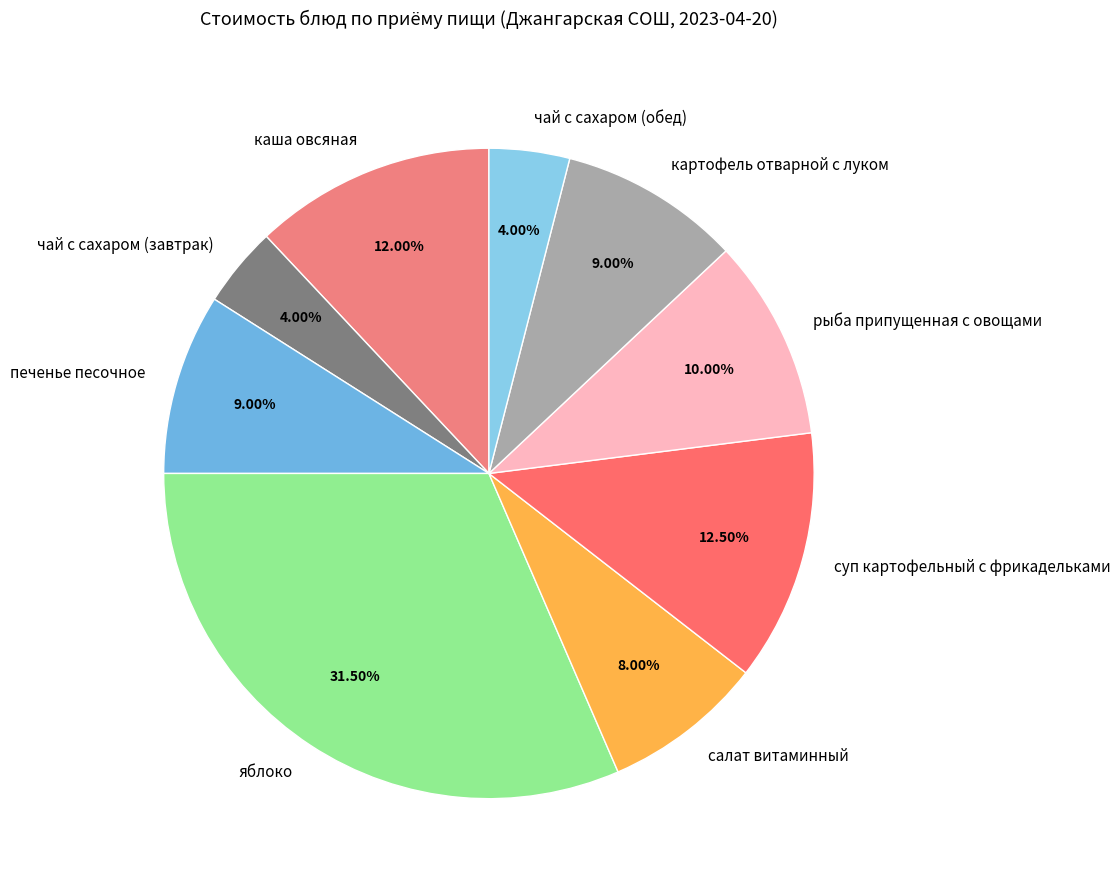

Which category has the biggest portion of the pie?

яблоко